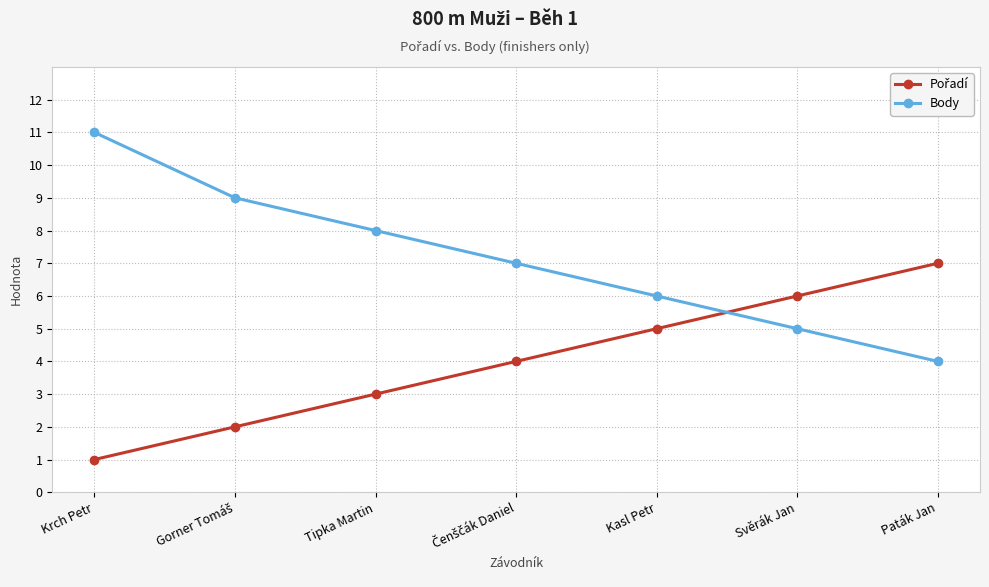

What is the label of the 1st point from the left?

Krch Petr